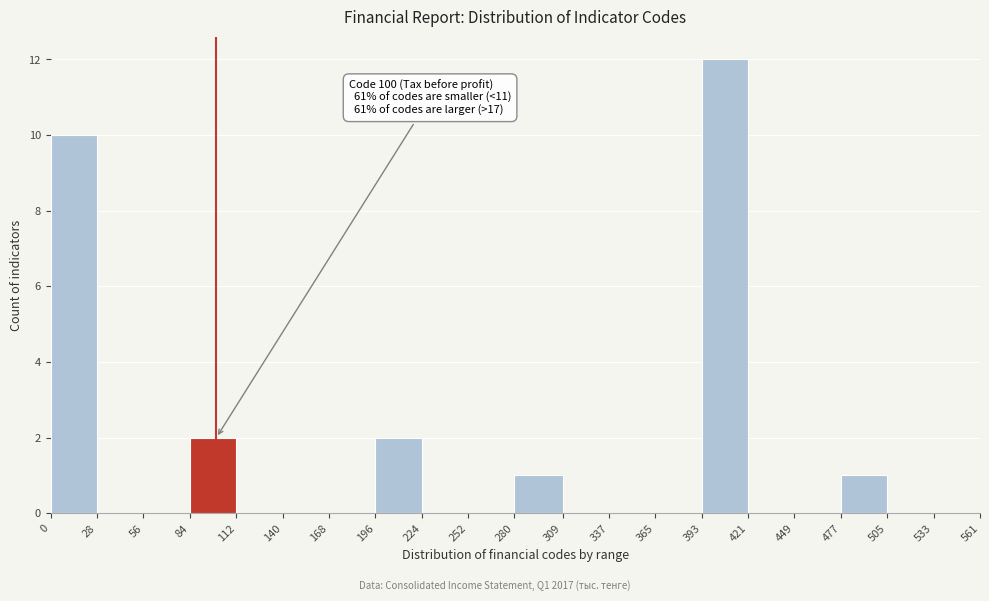

Over which range of the x-axis is the bar tallest?

393 to 421